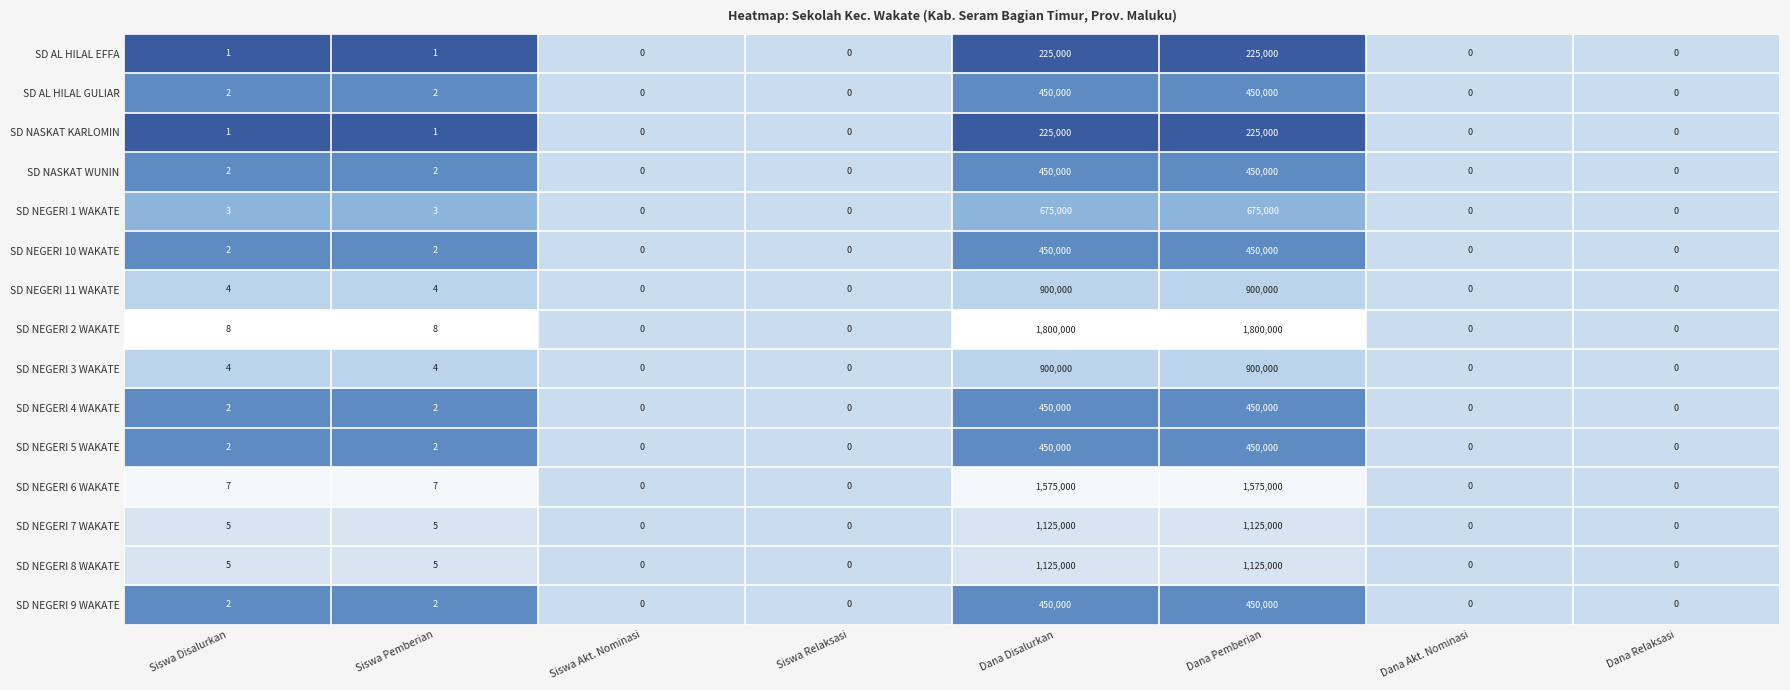

What is the difference between the highest and lowest values at Siswa Disalurkan?

7